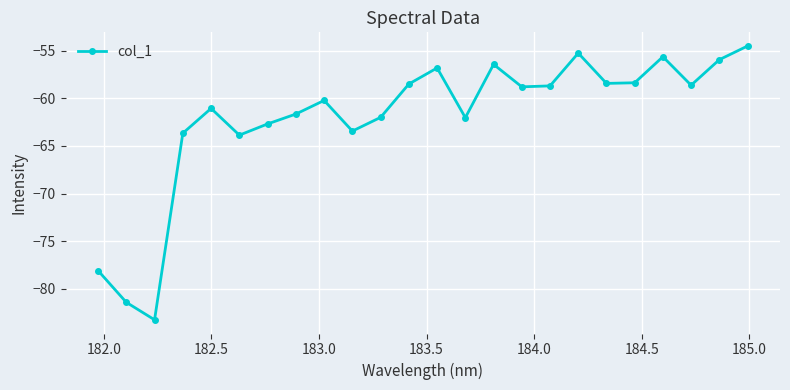

What is the minimum value shown in the chart?

-83.2